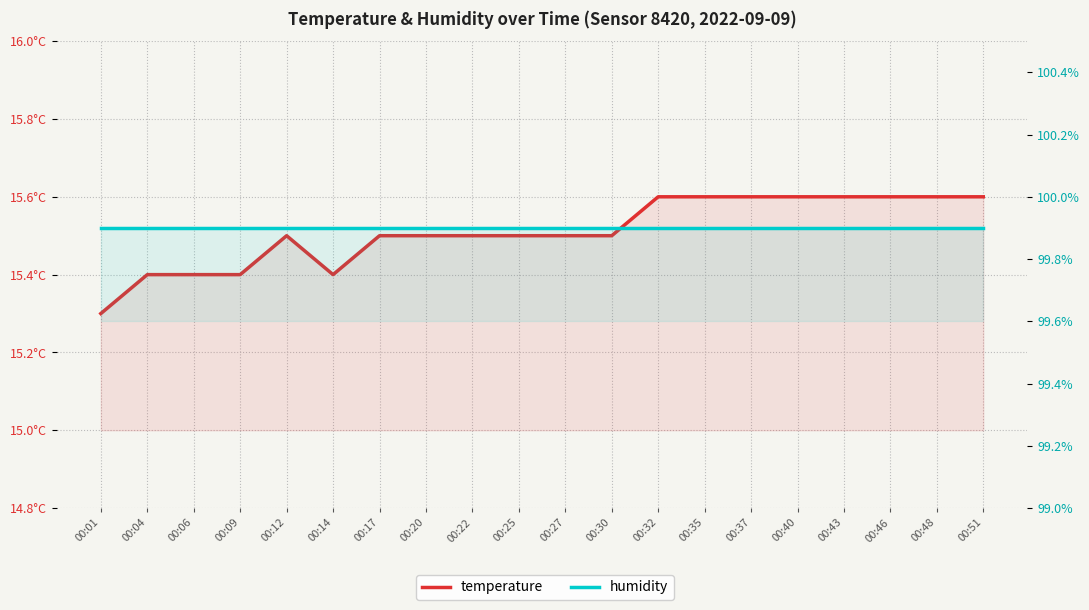

What is the value of the temperature point at the 6th from the left?

15.4